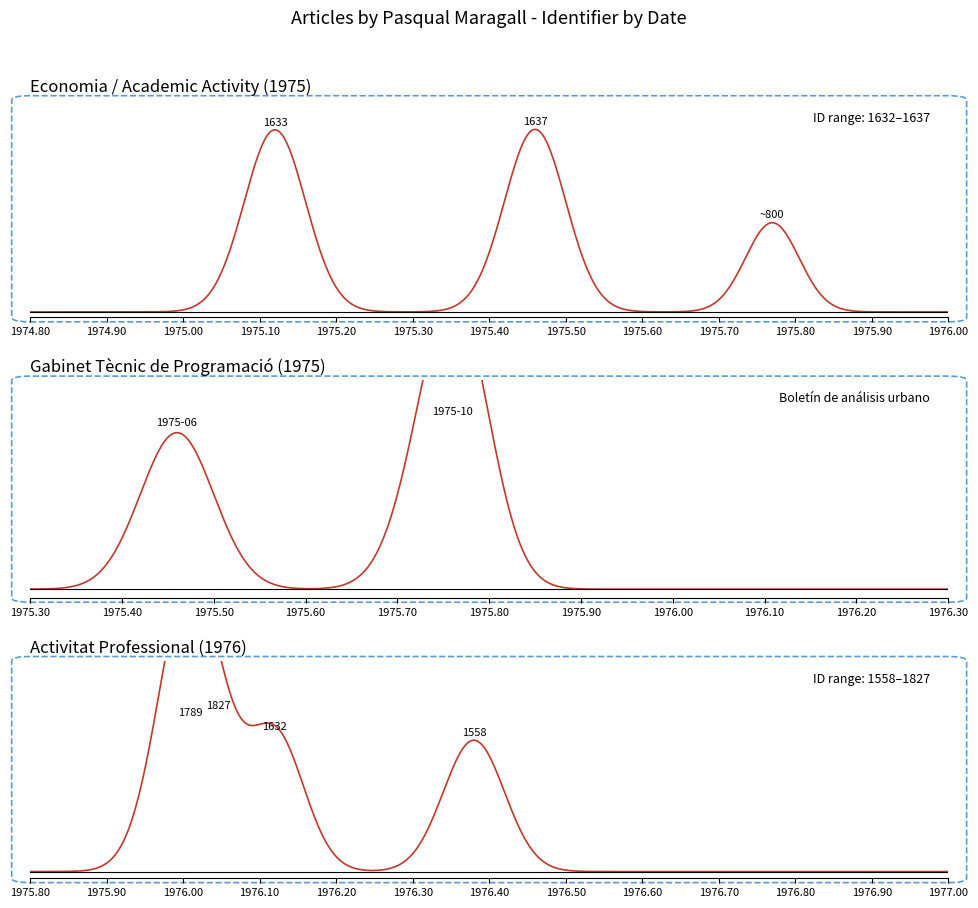

How many values in the 1976 series exceed 0?

4